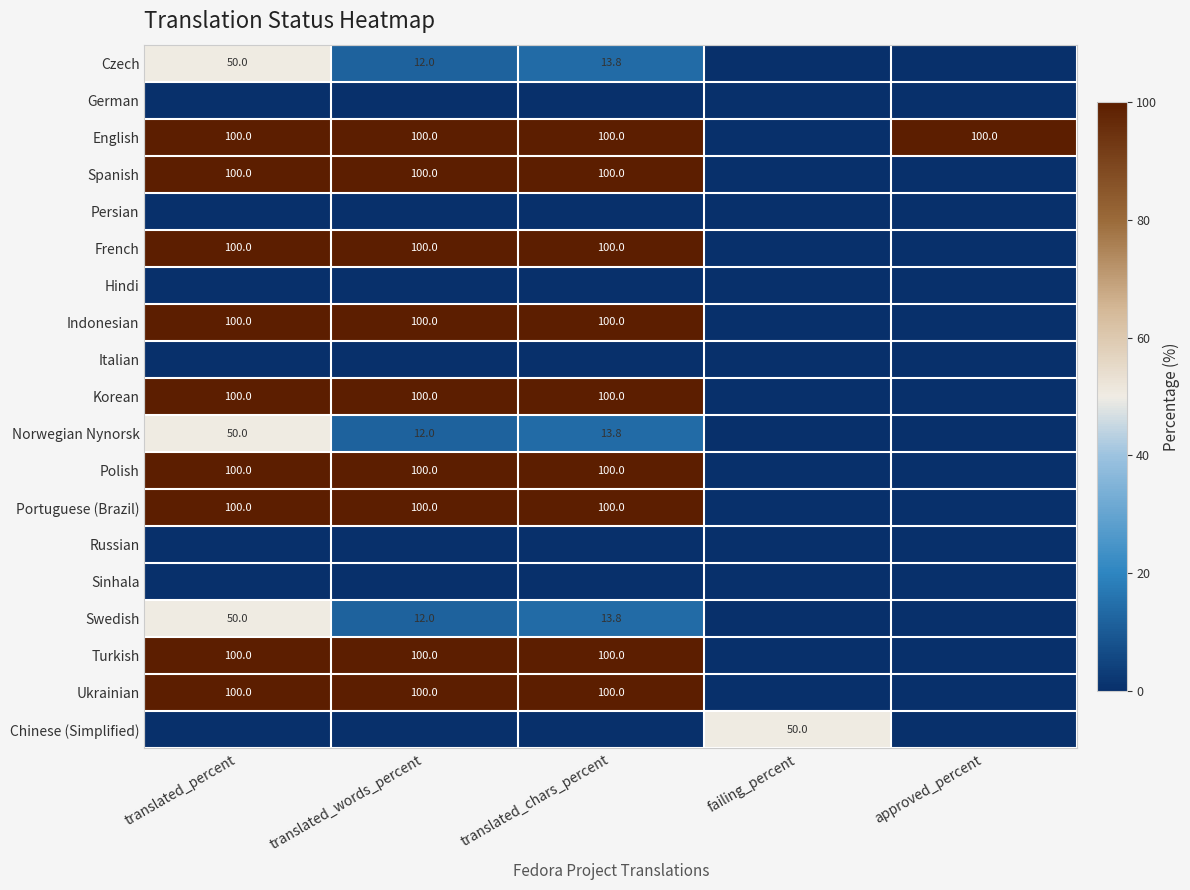

Between approved_percent and translated_chars_percent, which is larger?

translated_chars_percent